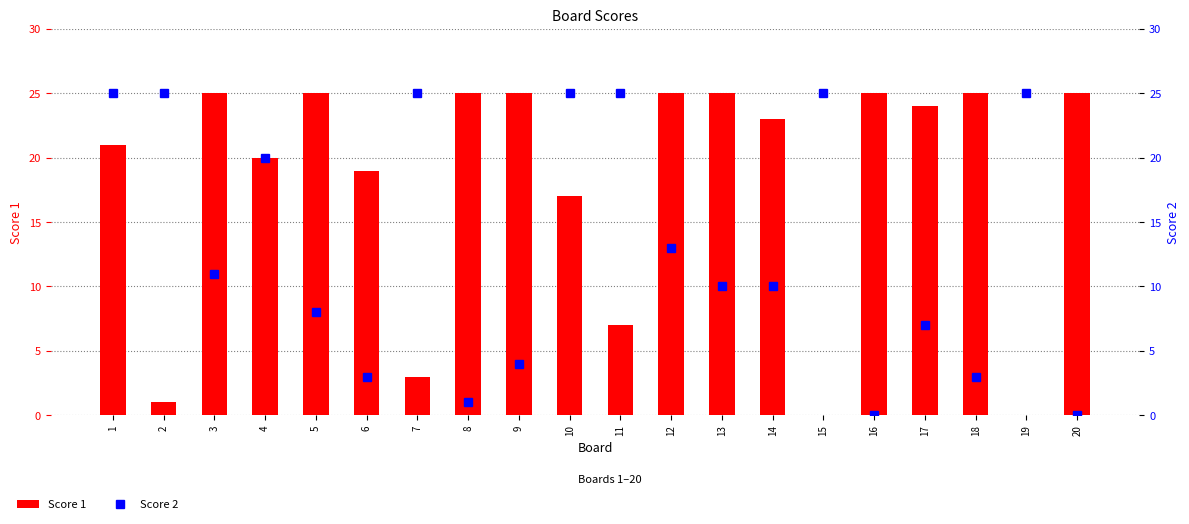

Which category has the highest value in the Score 2 series?

1